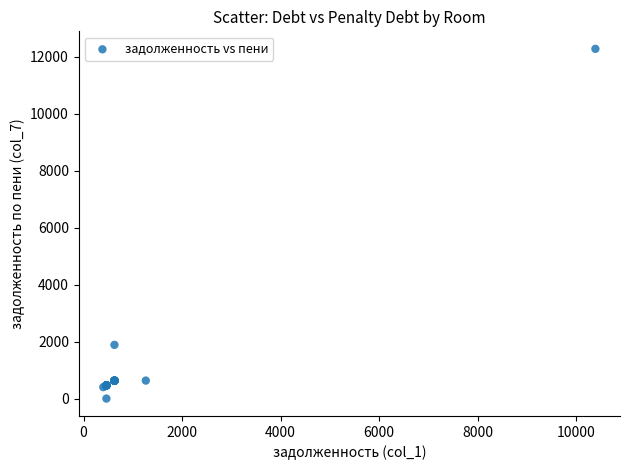

What Y value in the scatter plot is closest to 6136?

1884.7